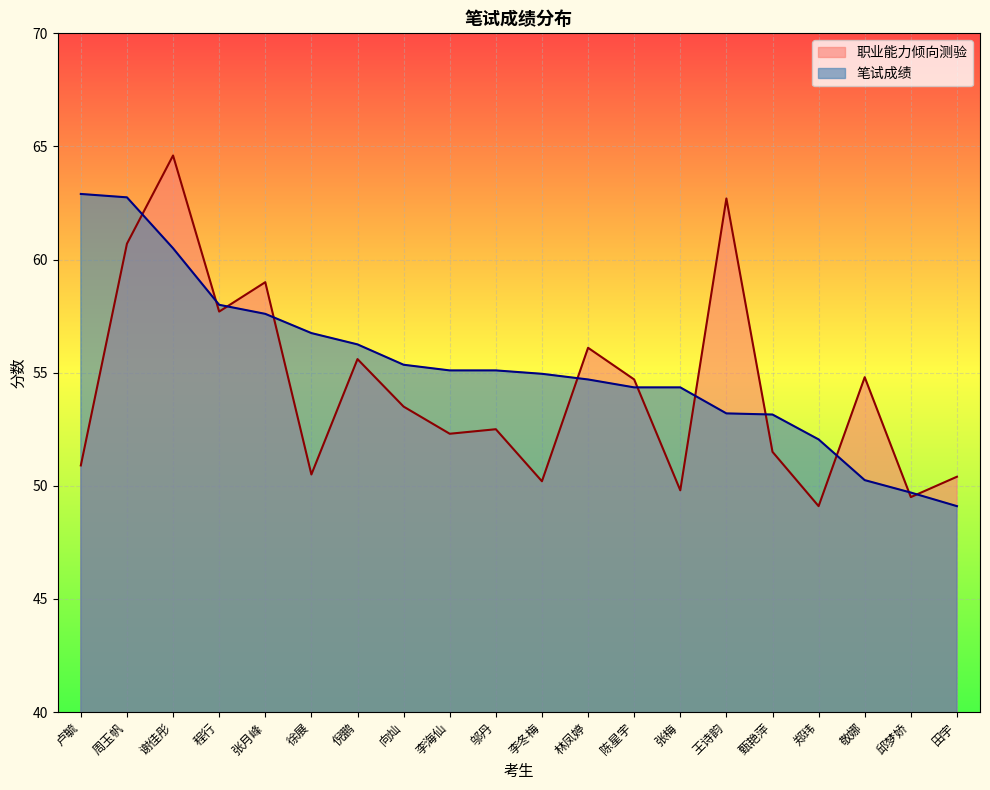

How many lines are shown in the chart?

2